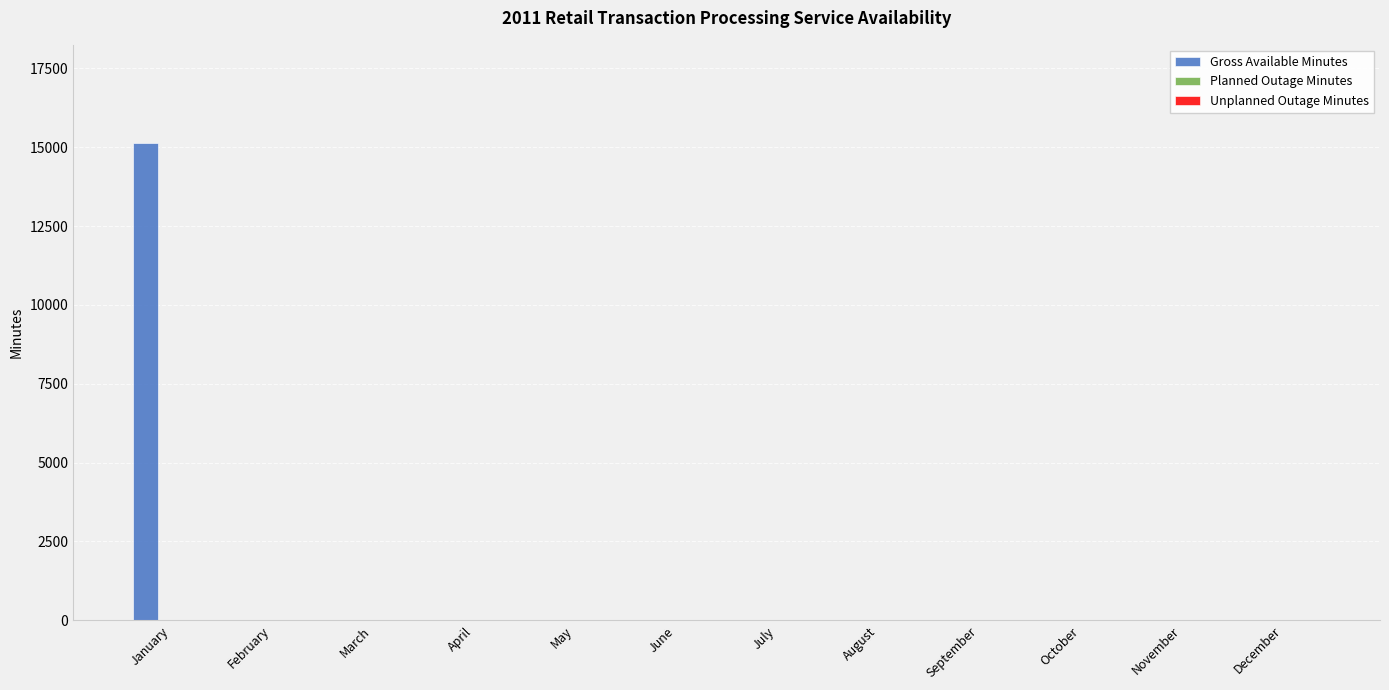

What is the maximum value shown in the chart?

15120